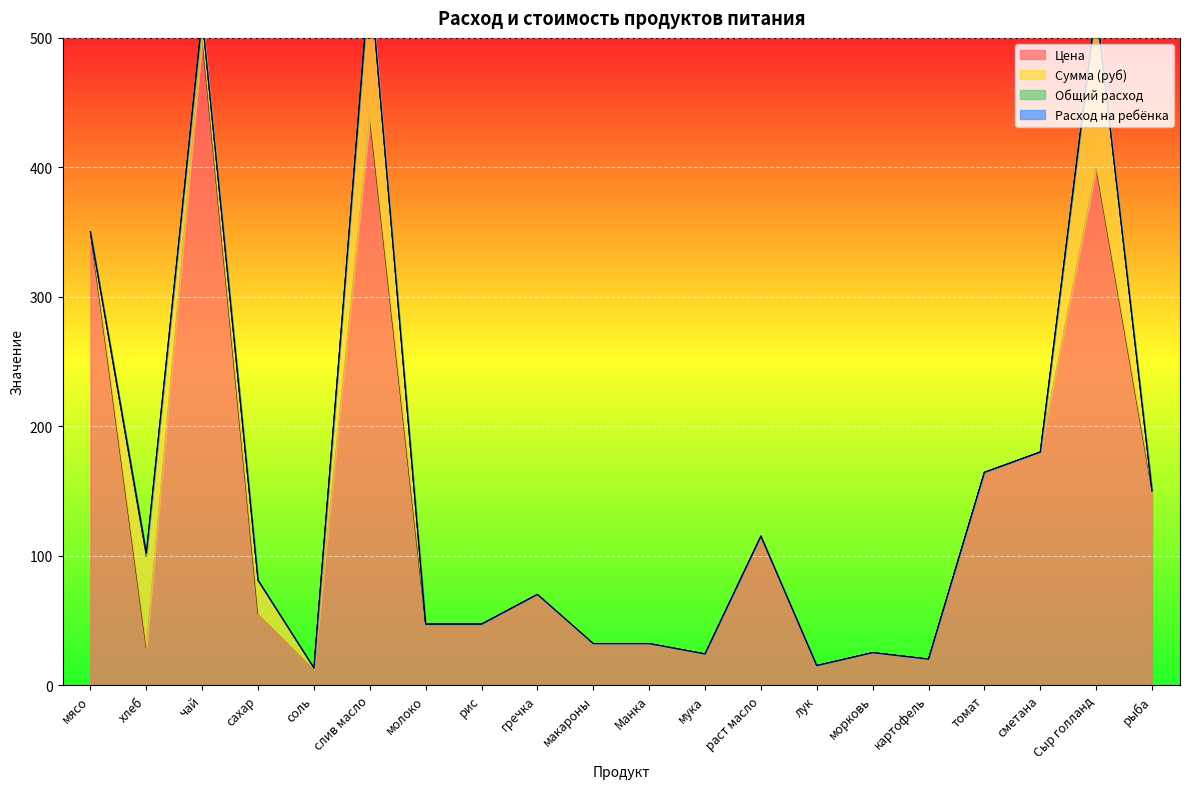

What is the minimum value for Цена?

12.0